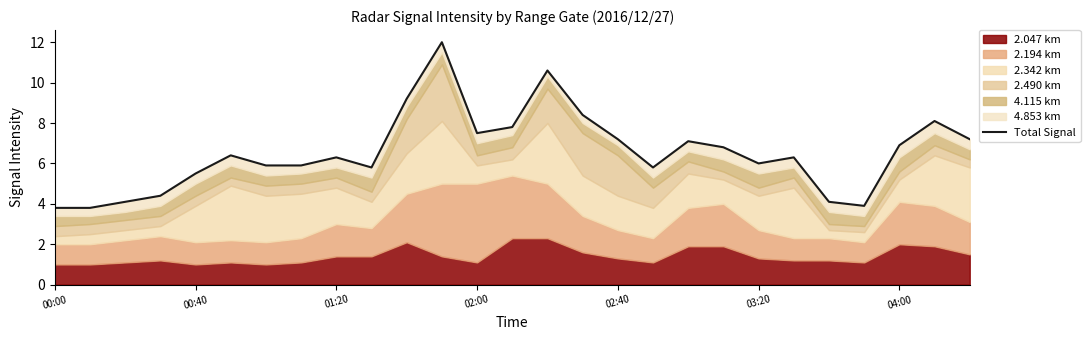

What is the smallest value displayed?

3.8